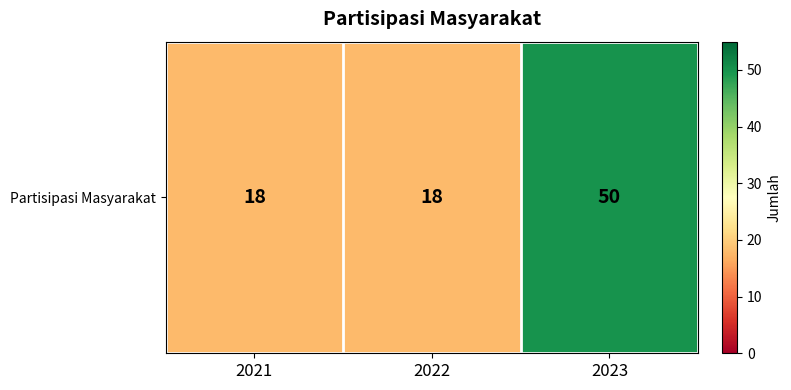

Reading left to right, transcribe all the data shown in this chart.

18	18	50